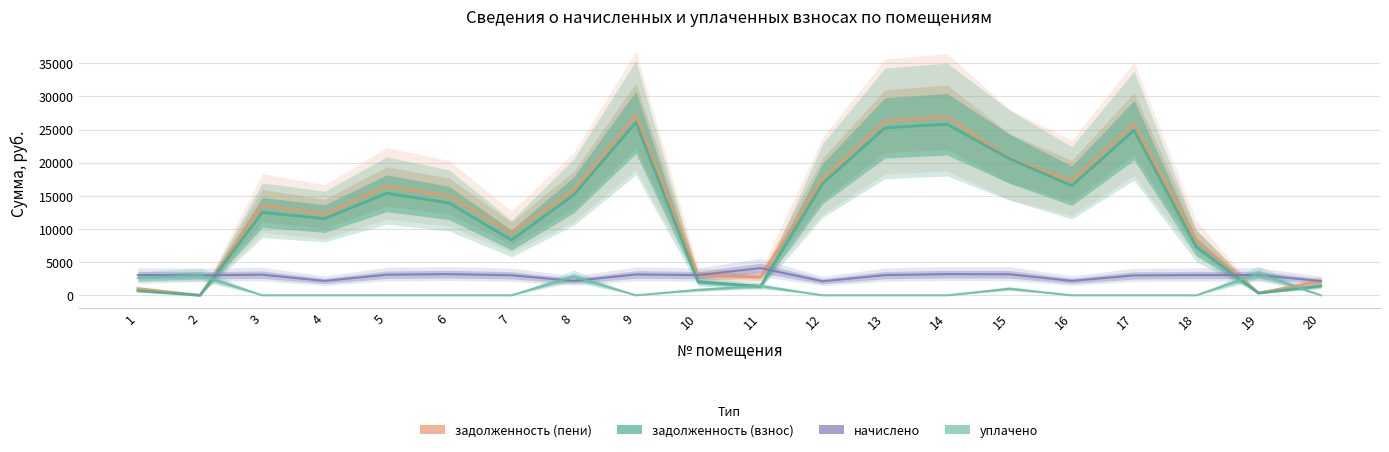

Between which two adjacent categories do задолженность (пени) and уплачено first intersect?

2 and 3